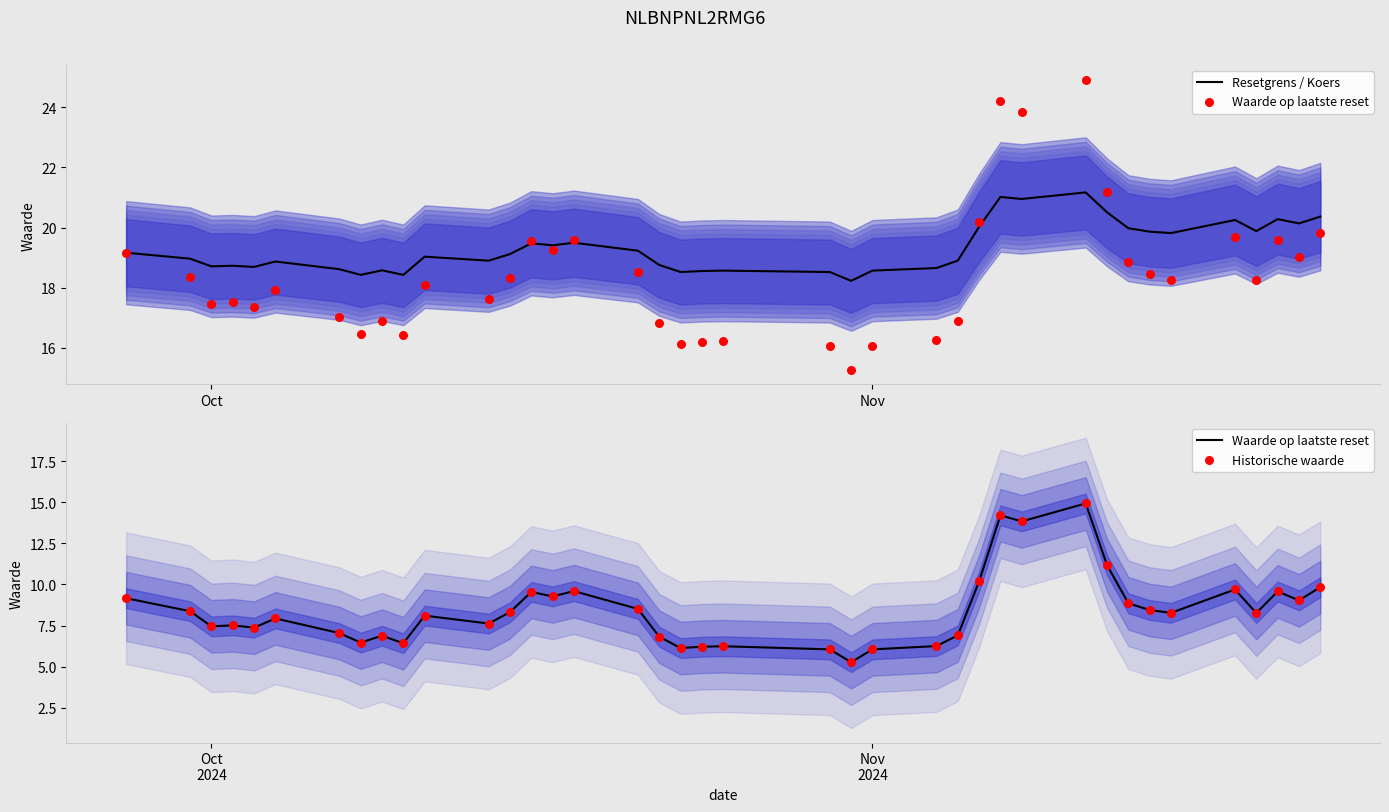

Which series has the widest spread of Y values?

Waarde op laatste reset